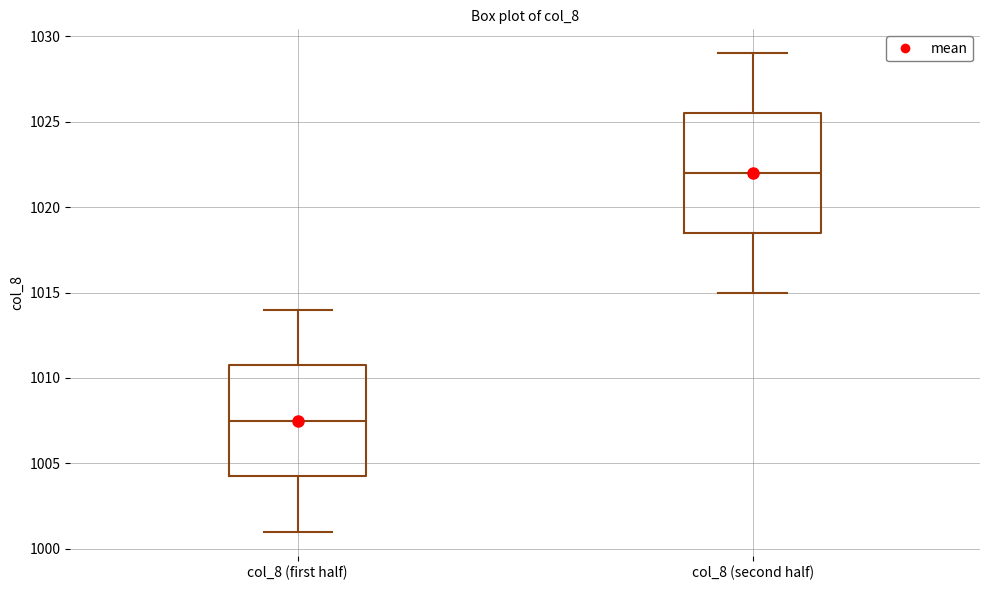

Reading left to right, read every box against the y-axis: the position of its median line, the range the box covers, and the ends of its whiskers. The values are not printed on the chart, so give them approximately, as read against the axis.

col_8 (first half): median 1007.5, box 1004.5 to 1011.0, whiskers 1001.0 to 1014.0
col_8 (second half): median 1022.0, box 1018.5 to 1025.5, whiskers 1015.0 to 1029.0